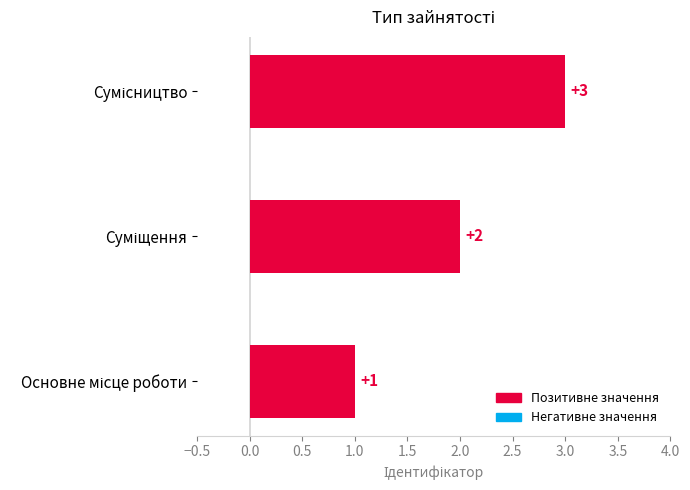

How many values are between 1 and 3?

3